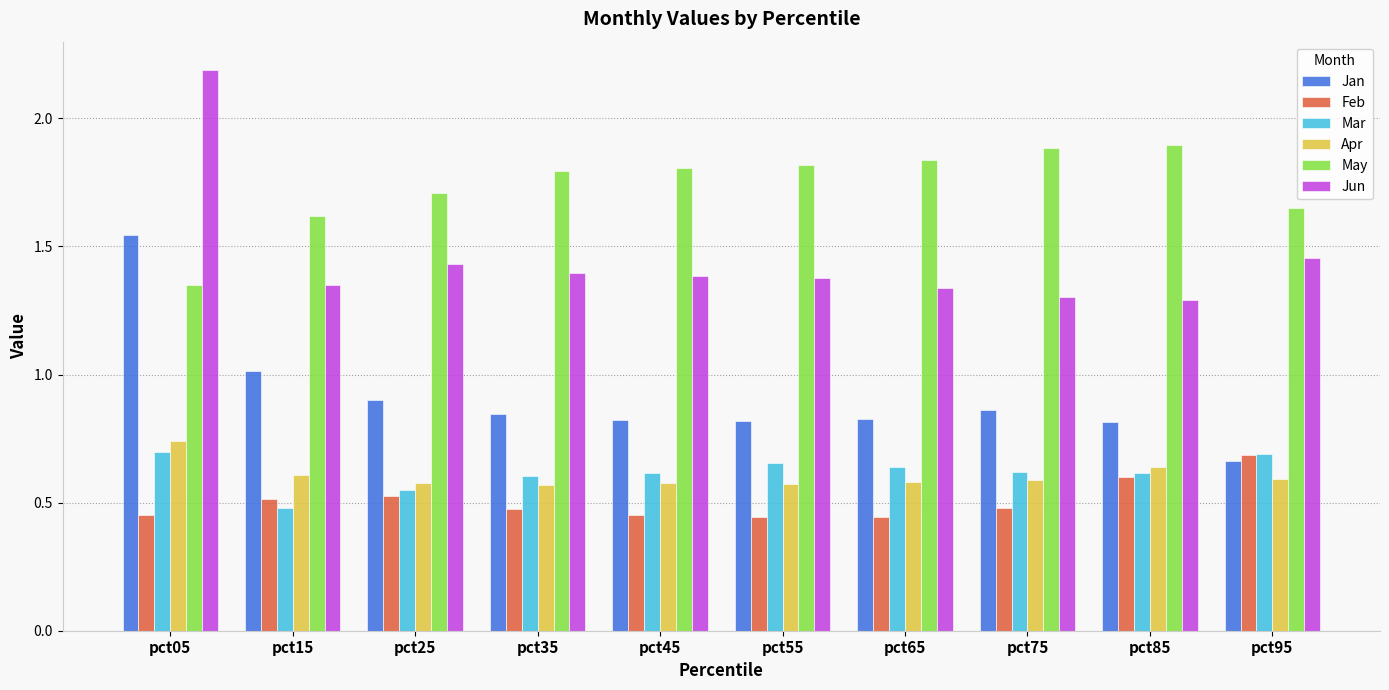

How many groups of bars are there?

10